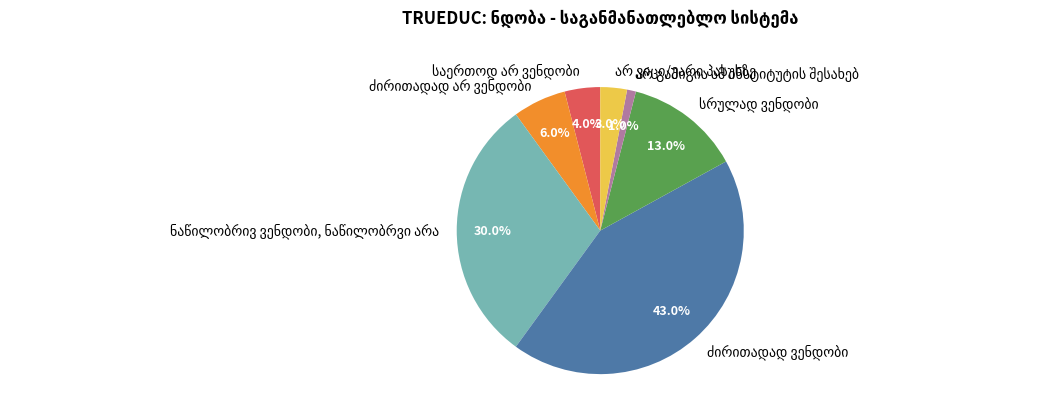

Is there a majority slice in this chart?

No